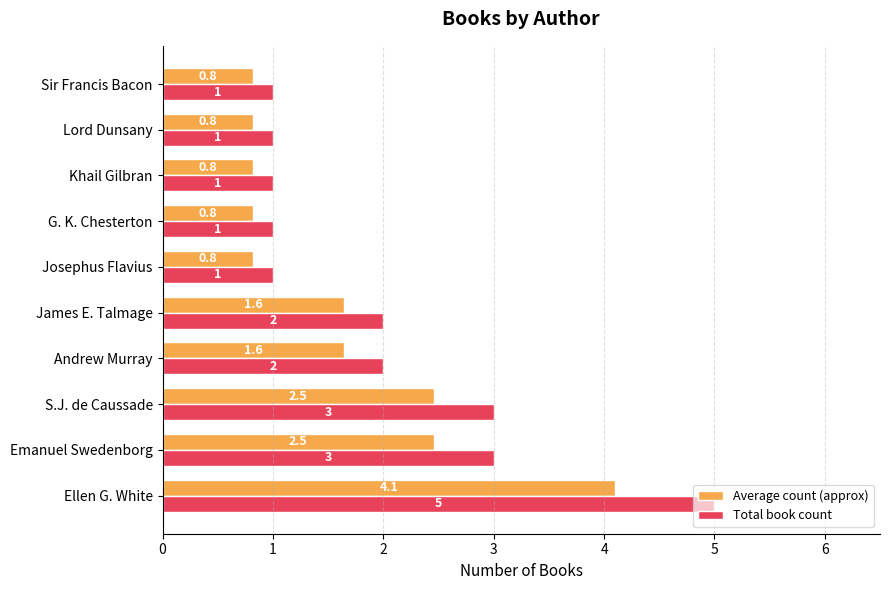

Between Emanuel Swedenborg and Lord Dunsany, which series saw the biggest shift?

Total book count